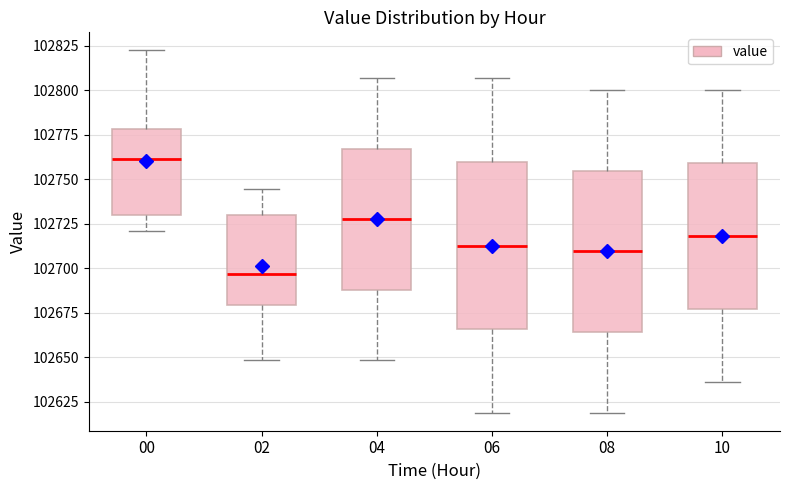

Where does the upper whisker of the box at x = 06 end on the y-axis? The values are not printed on the chart, so give them approximately, as read against the axis.

102805